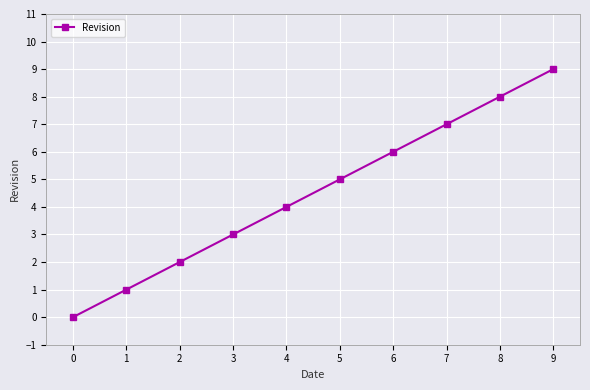

Reading left to right, list all the values displayed in this chart.

0	1	2	3	4	5	6	7	8	9